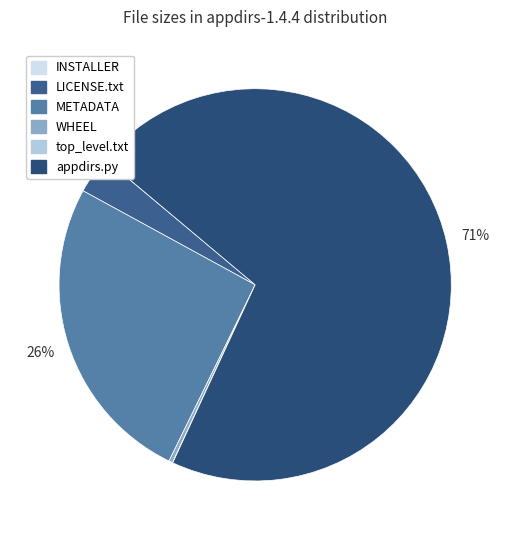

What percentage do METADATA and INSTALLER together represent?

25.7%